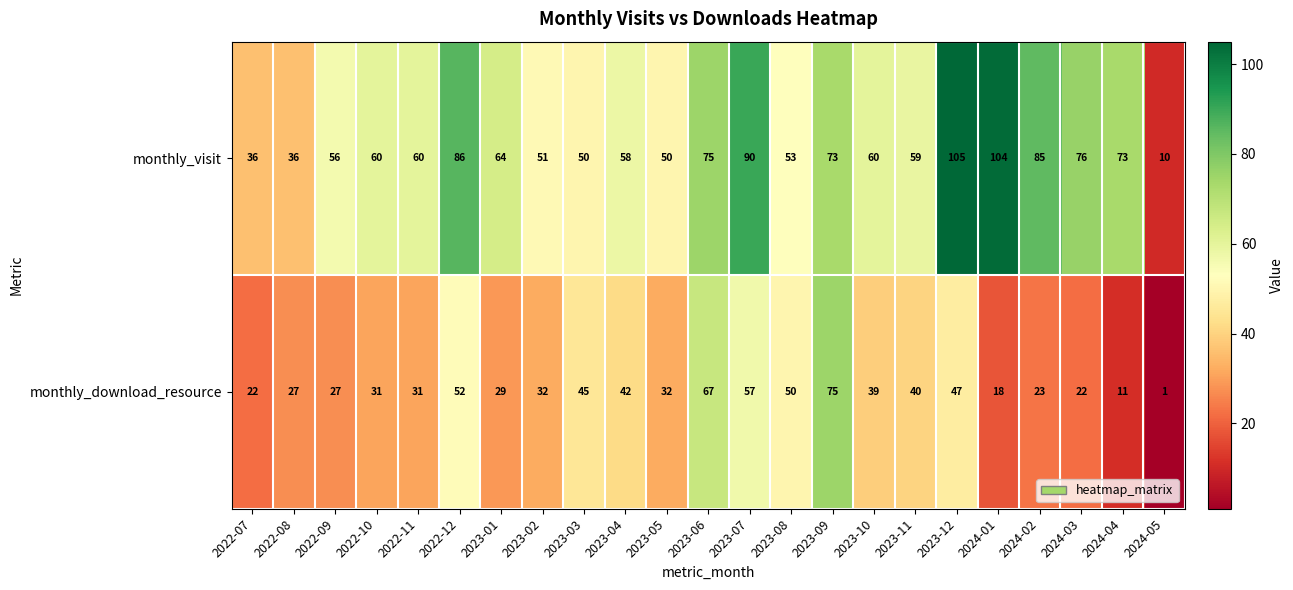

What is the spread (max minus min) of values at 2023-05?

18